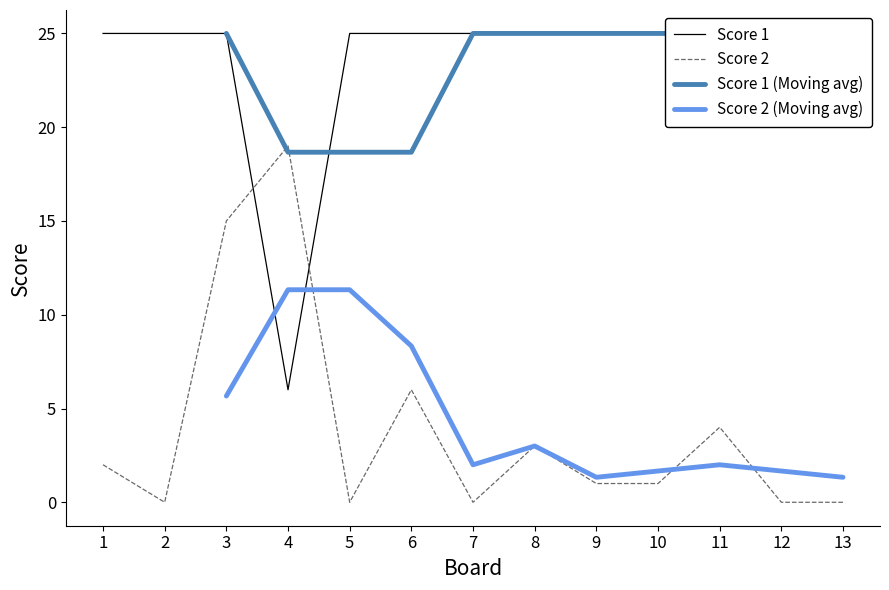

What is the value of the Score 2 (Moving avg) point at the 6th from the left?

8.3